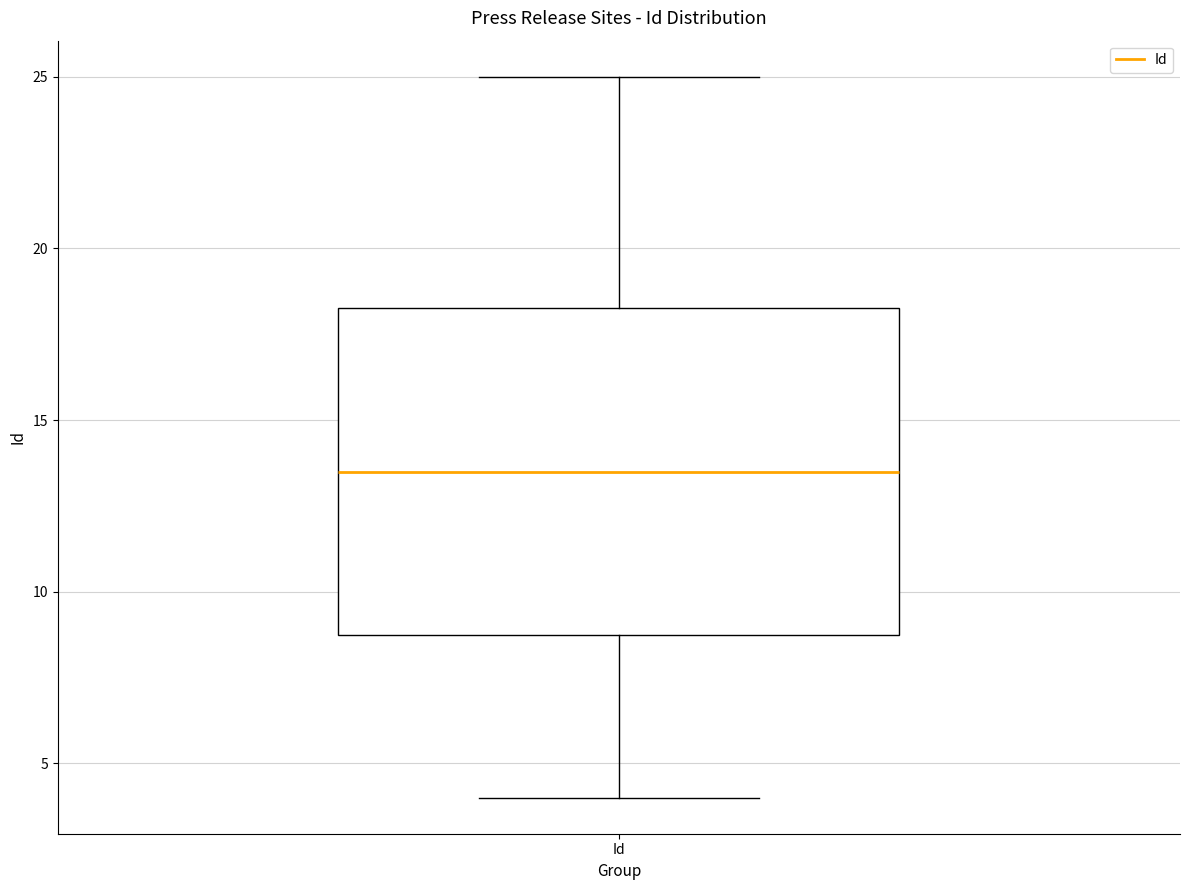

Read this box plot against the y-axis: the position of the median line, the range covered by the box, and the ends of both whiskers. The values are not printed on the chart, so give them approximately, as read against the axis.

median 13.5, box 9.0 to 18.5, whiskers 4.0 to 25.0